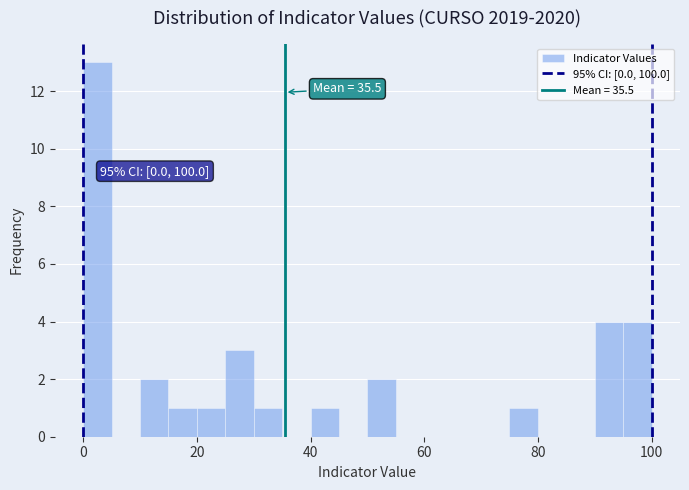

Around what value on the x-axis is the tallest bar? Give the approximate position of its centre, as read against the axis.

2